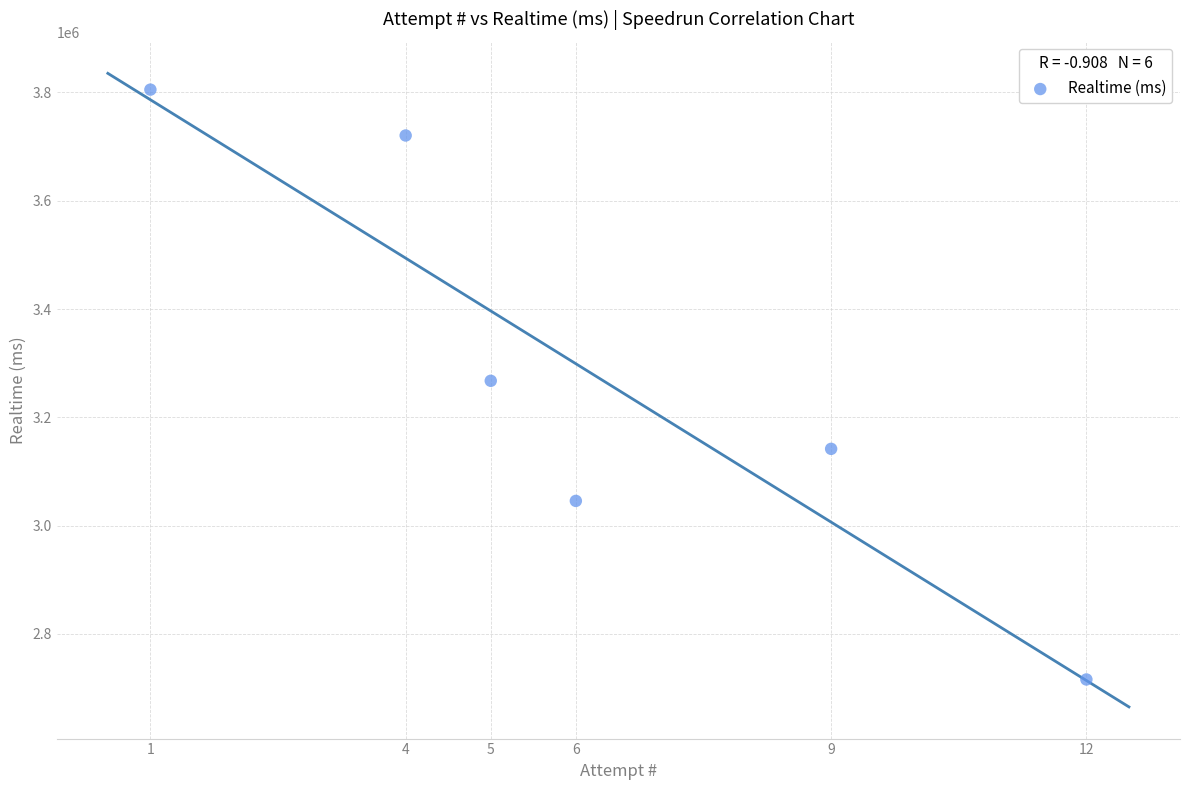

What is the range of X values (max minus min)?

11